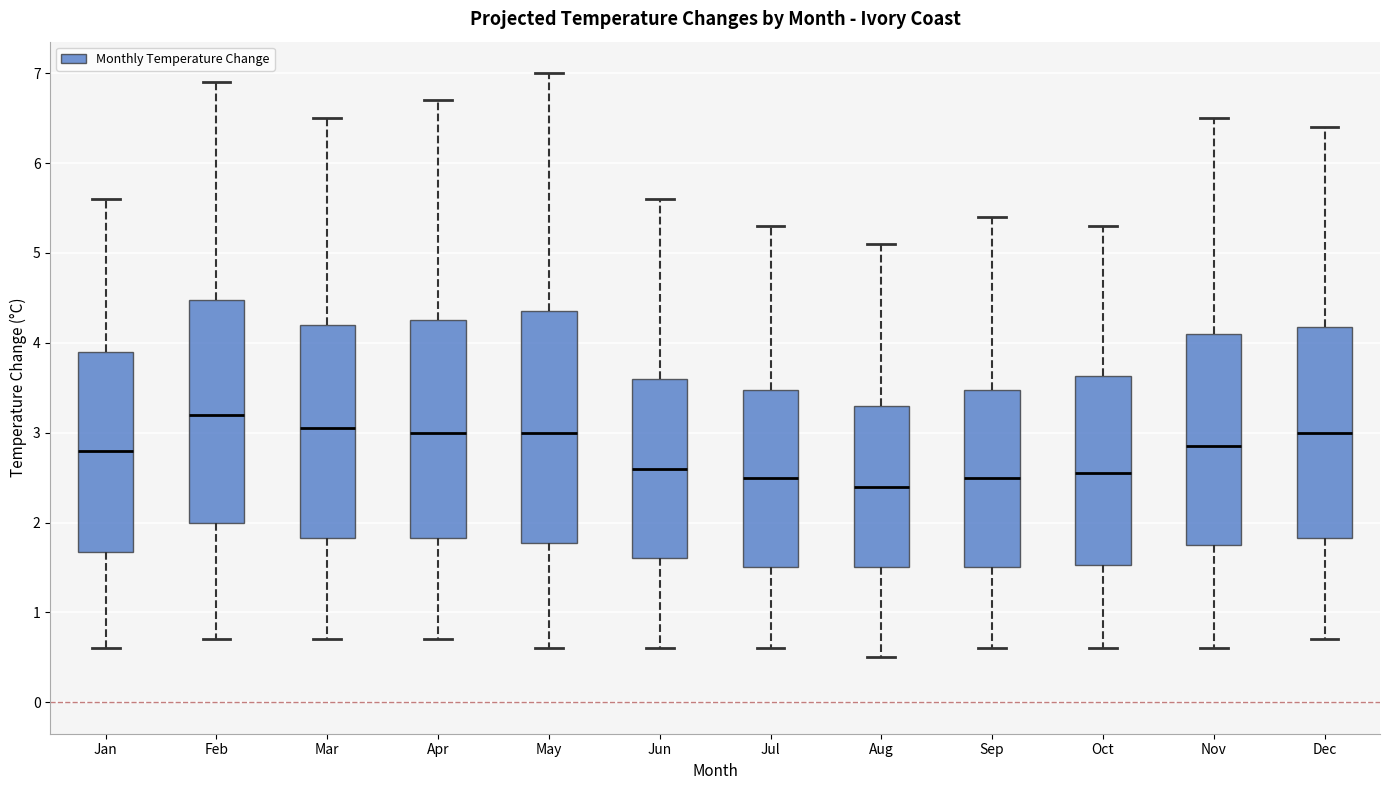

Comparing the boxes themselves (not the whiskers), which one is the tallest?

May